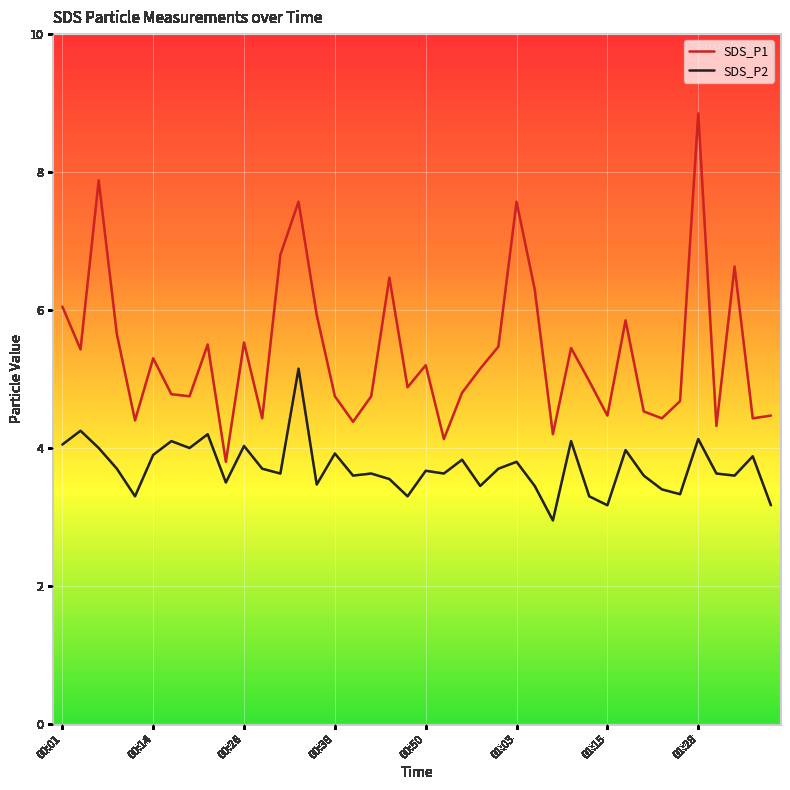

Which series has the largest total across all categories?

SDS_P1